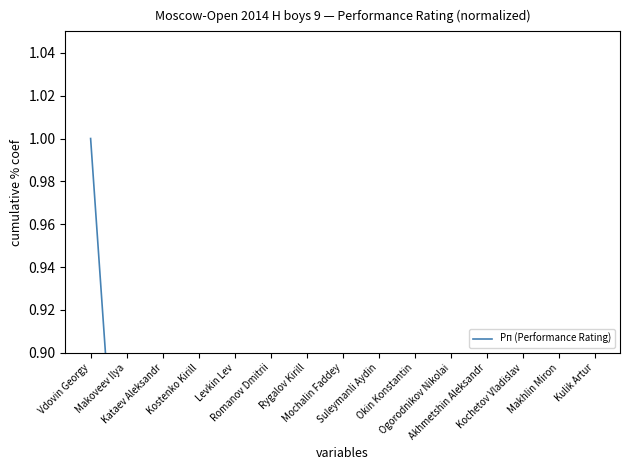

What is the sum of all values?

10.9